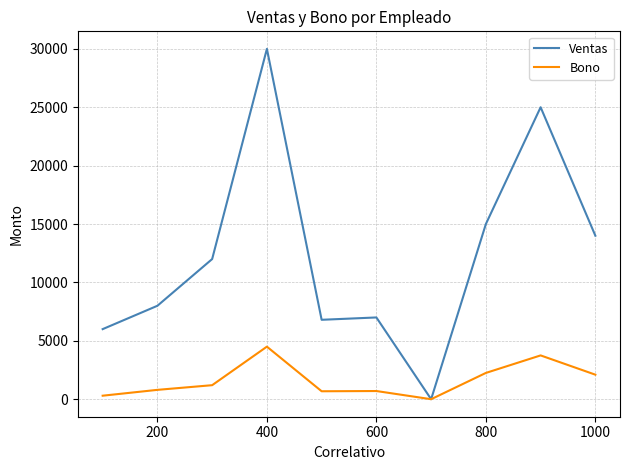

List the series in order of their overall mean, highest first.

Ventas, Bono